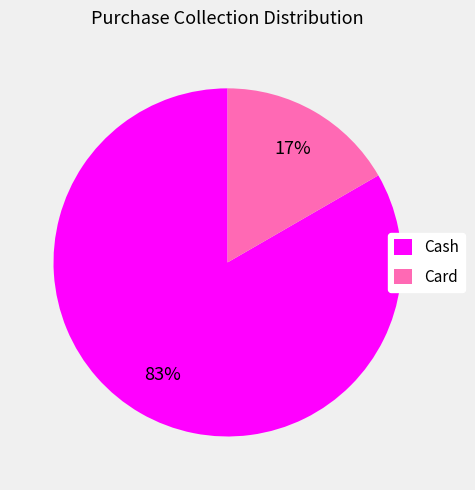

Which has a higher value, Cash or Card?

Cash